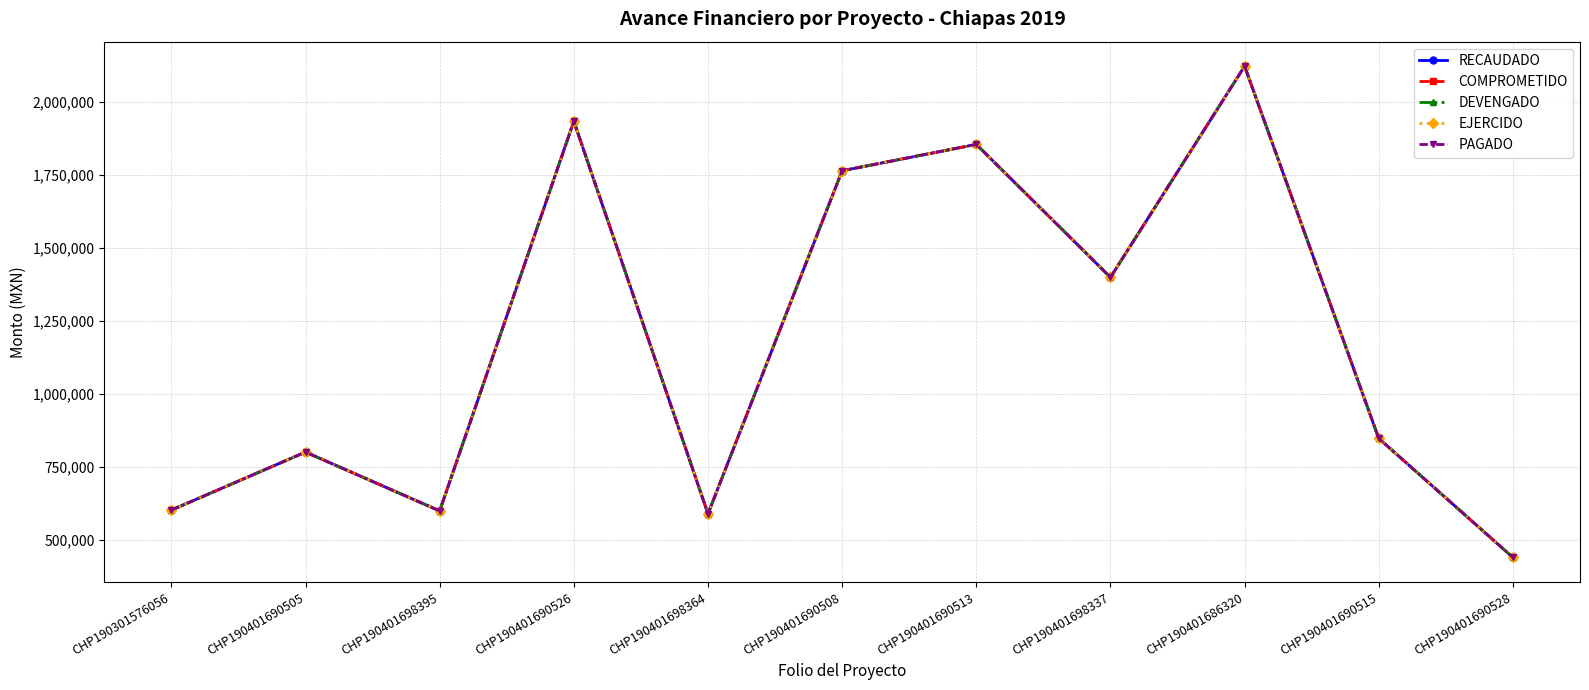

What is the label of the 3rd point from the left?

CHP190401698395